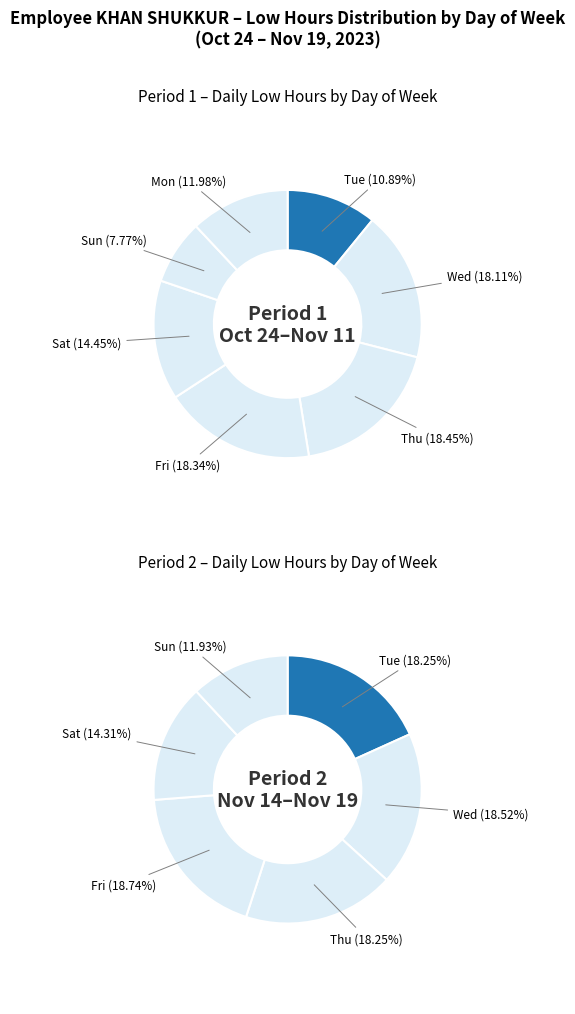

Is there any slice that represents more than half of the pie?

No